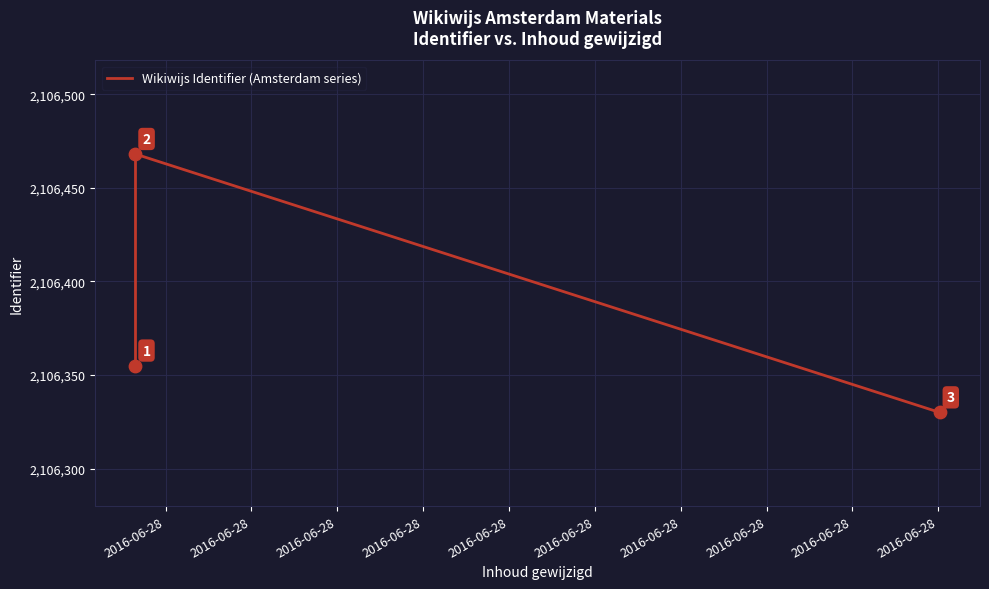

What is the ratio of the value at 2016-06-28 to the value at 2016-06-28?

1.0